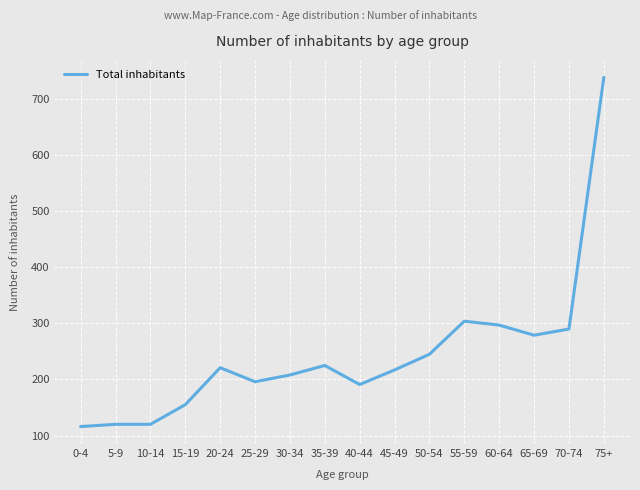

What is the greatest value displayed?

739